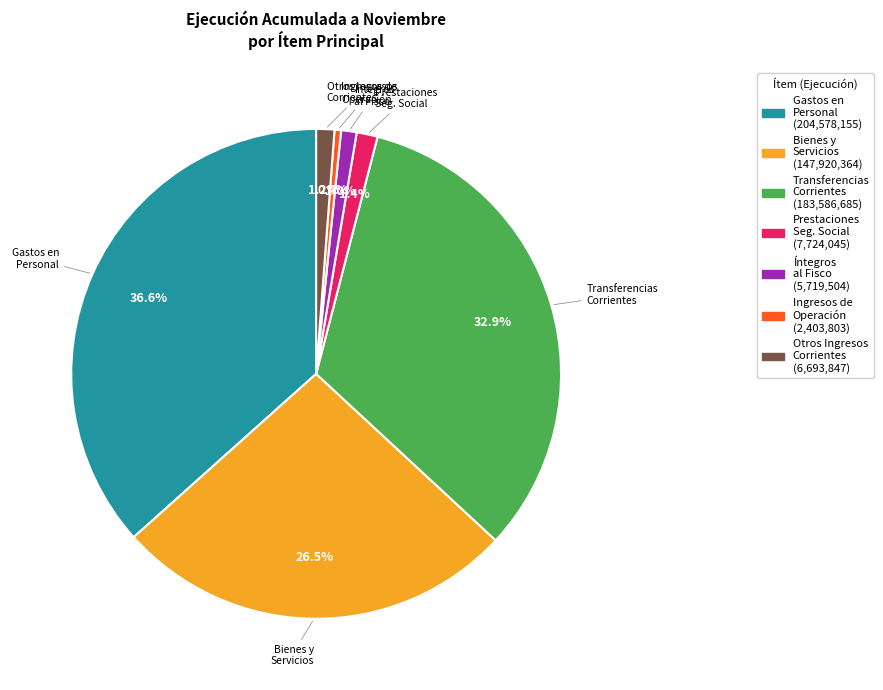

Does any single category account for the majority?

No